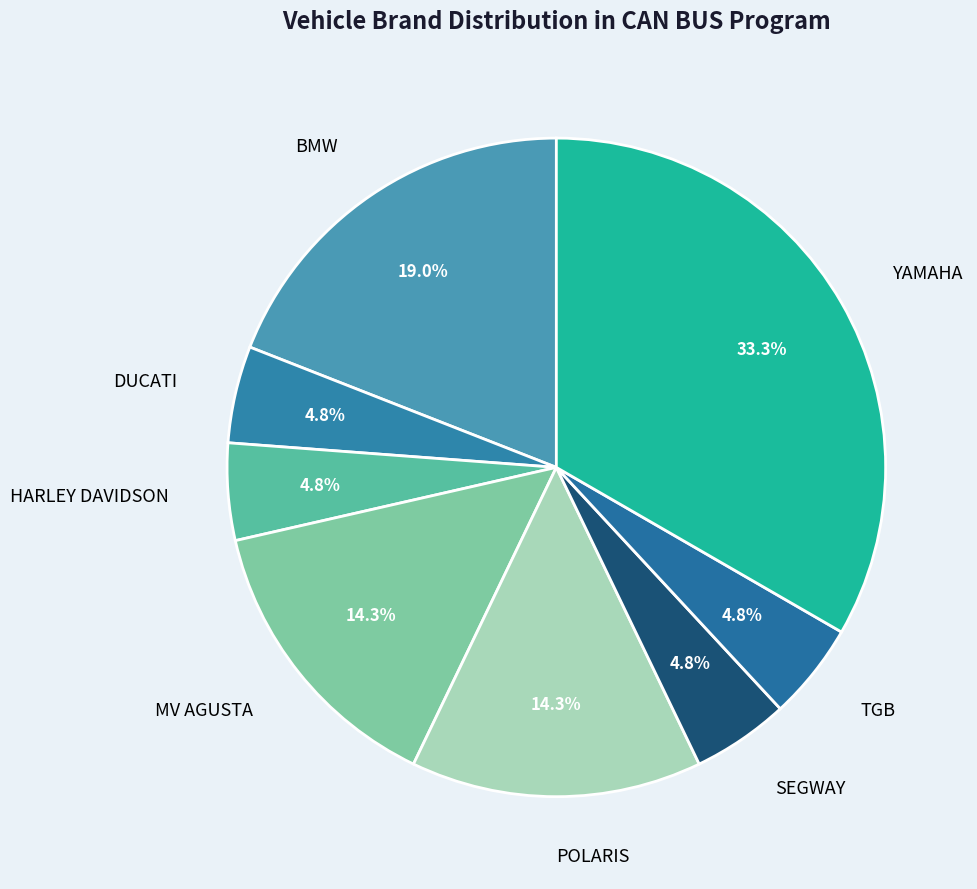

Which category has the biggest portion of the pie?

YAMAHA